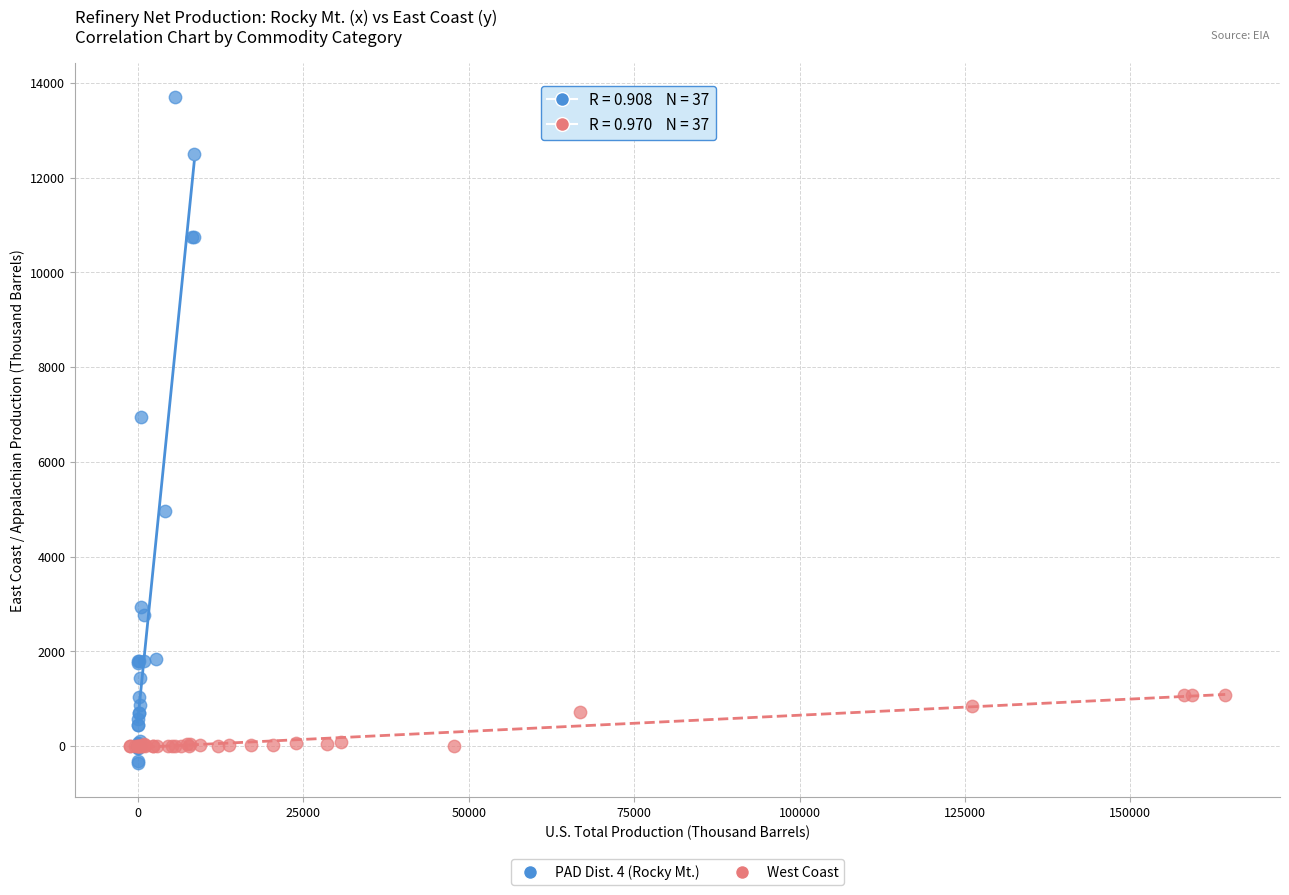

Which series has the largest Y range (max minus min)?

PAD Dist. 4 (Rocky Mt.)